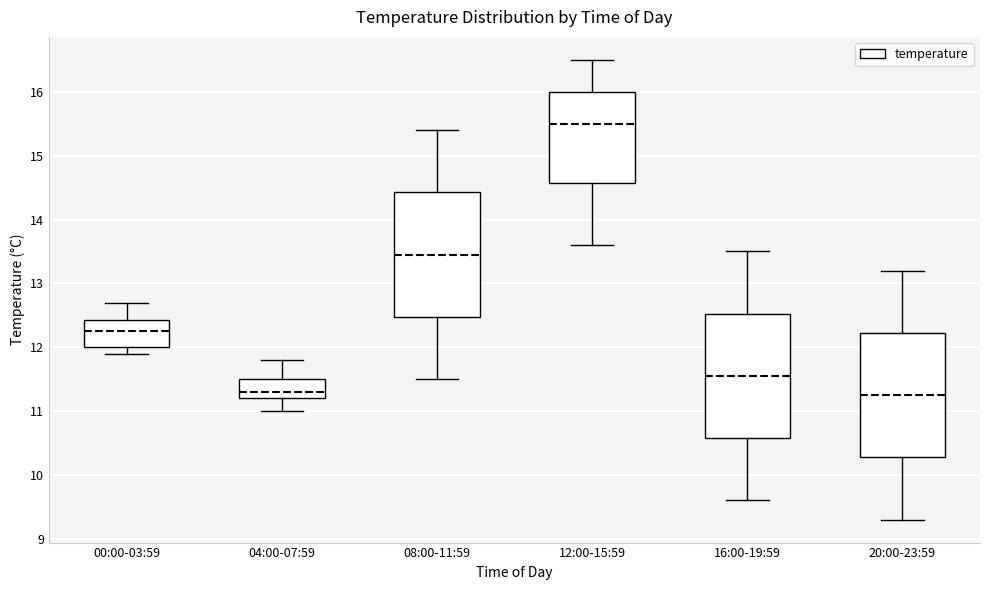

Where does the median line of the box for 00:00-03:59 sit on the y-axis? The values are not printed on the chart, so give them approximately, as read against the axis.

12.3